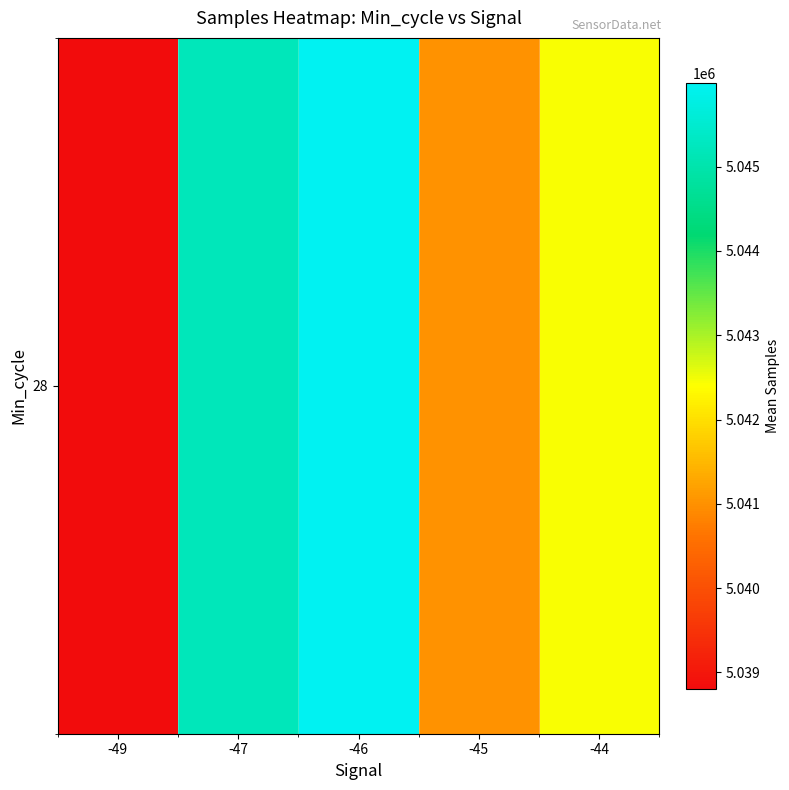

List the labels in order of value, smallest first.

-49, -45, -44, -47, -46